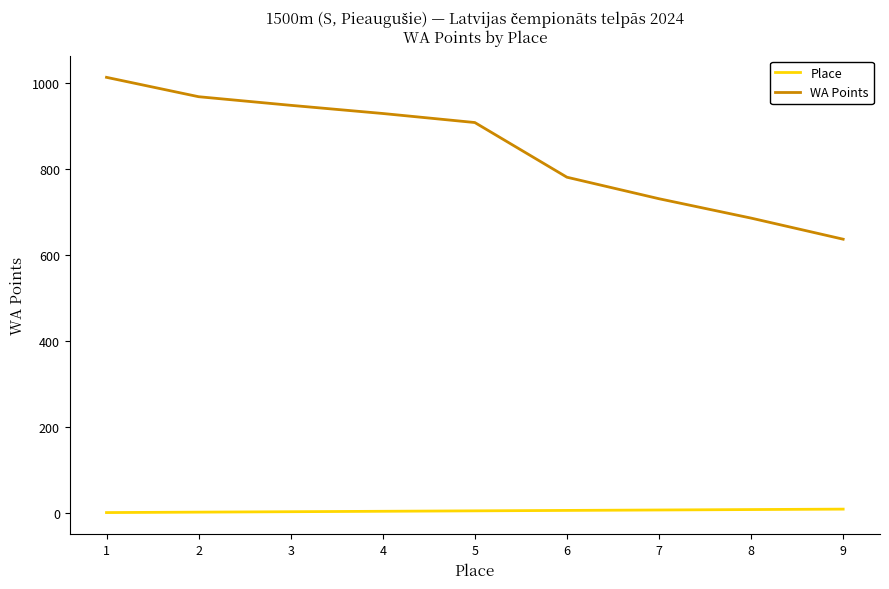

True or false: Place and WA Points intersect in this chart.

False